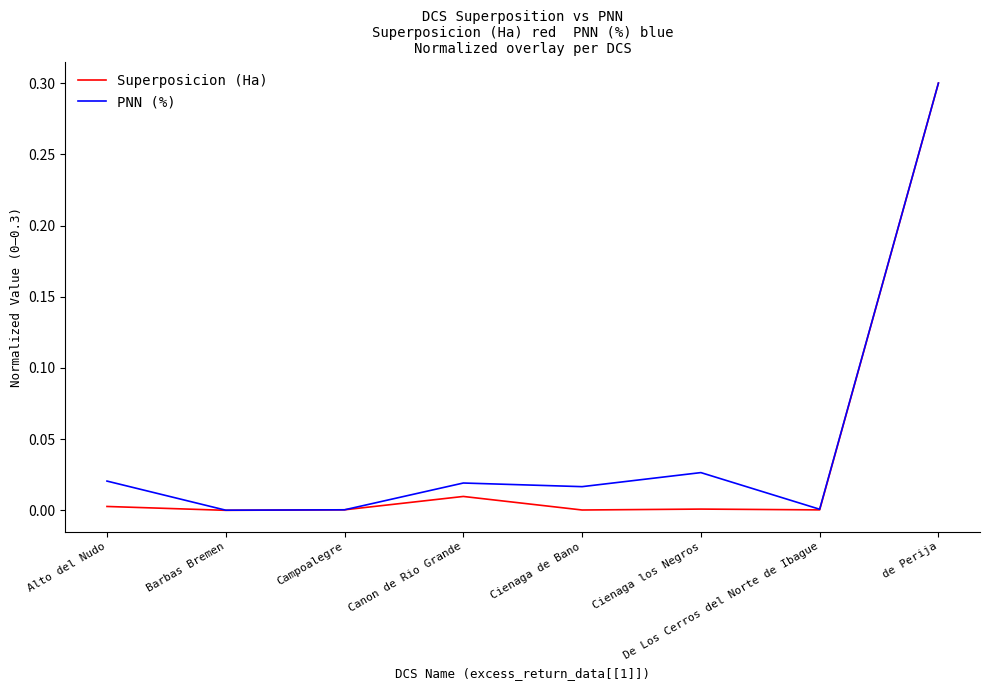

At which category does the chart reach its peak across all series?

de Perija